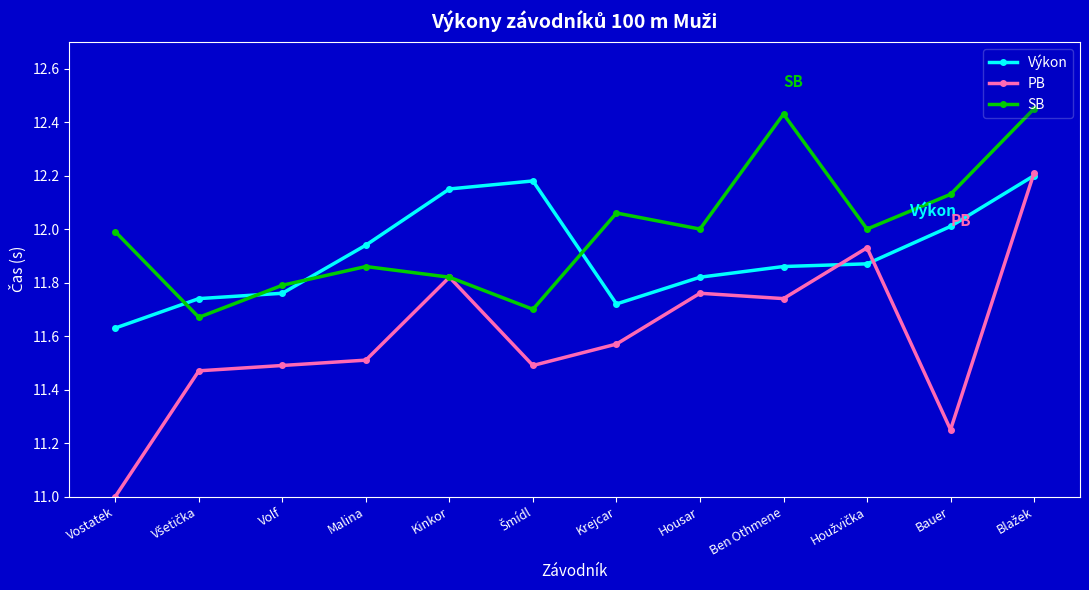

What are all the series names shown in the legend?

Výkon, PB, SB